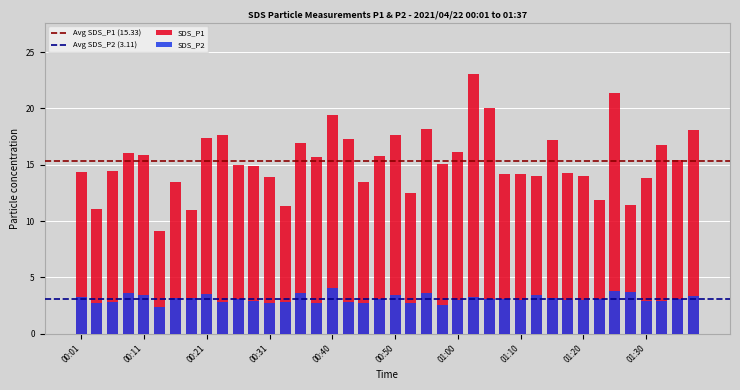

Is the value of SDS_P1 at 01:30 greater than the value of SDS_P2 at 01:30?

Yes